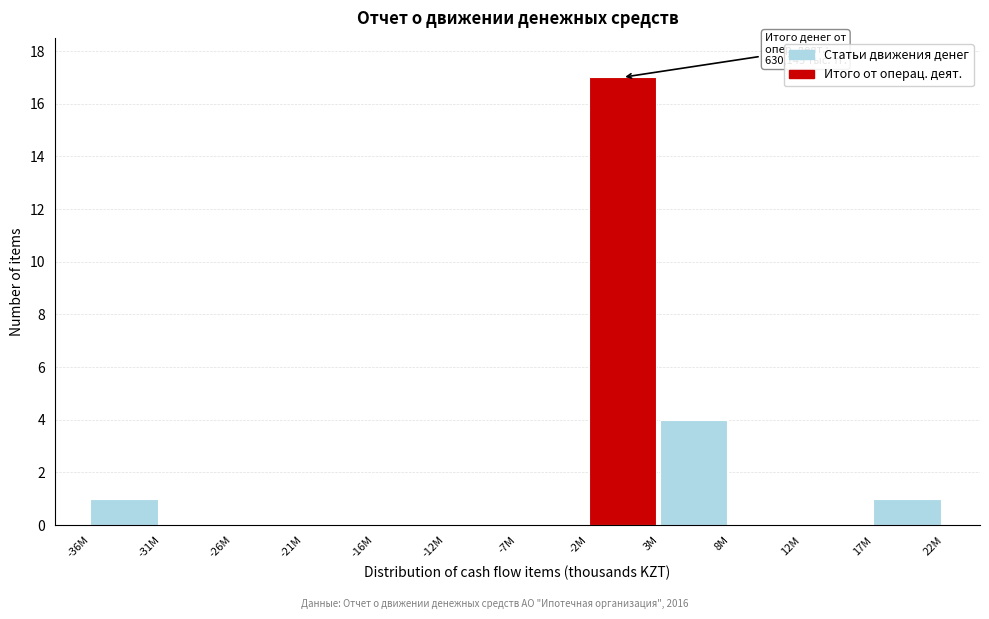

Reading left to right, extract all data points from this chart.

-36M=1	-31M=0	-26M=0	-21M=0	-16M=0	-12M=0	-7M=0	-2M=17	3M=4	8M=0	12M=0	17M=1